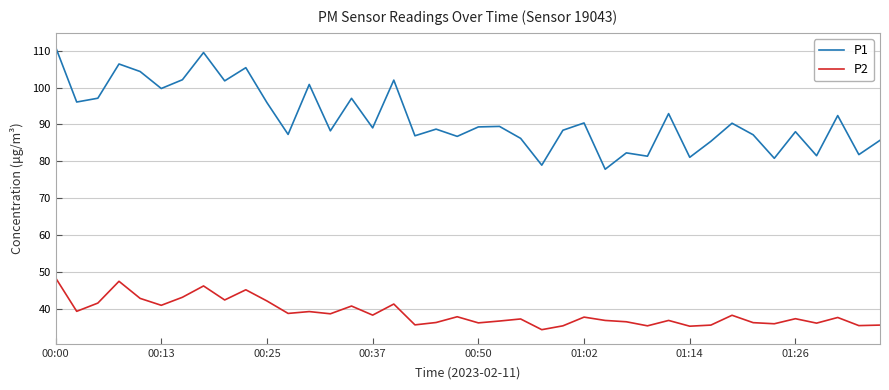

In P2, how many points are lower than both neighbors (excluding endpoints)?

14